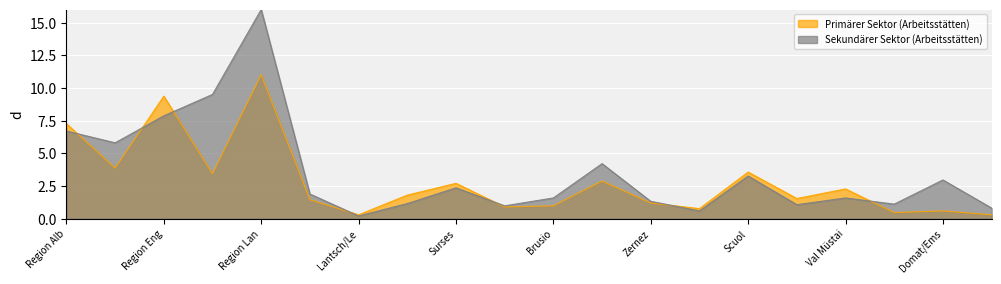

What is the spread (max minus min) of values at Region Bernina?

1.9